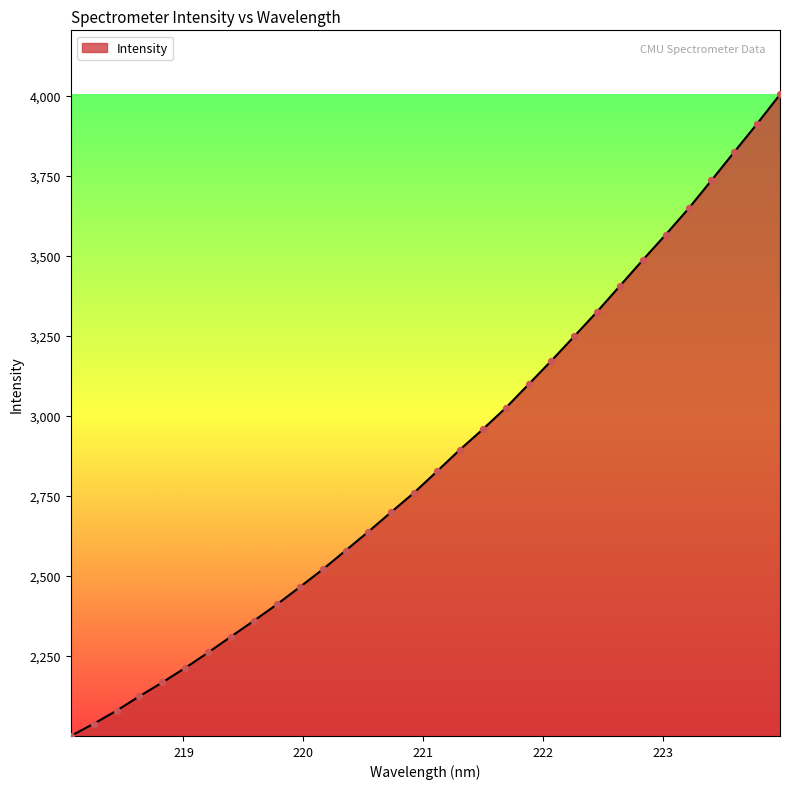

What is the difference between the maximum and minimum values?

2003.6